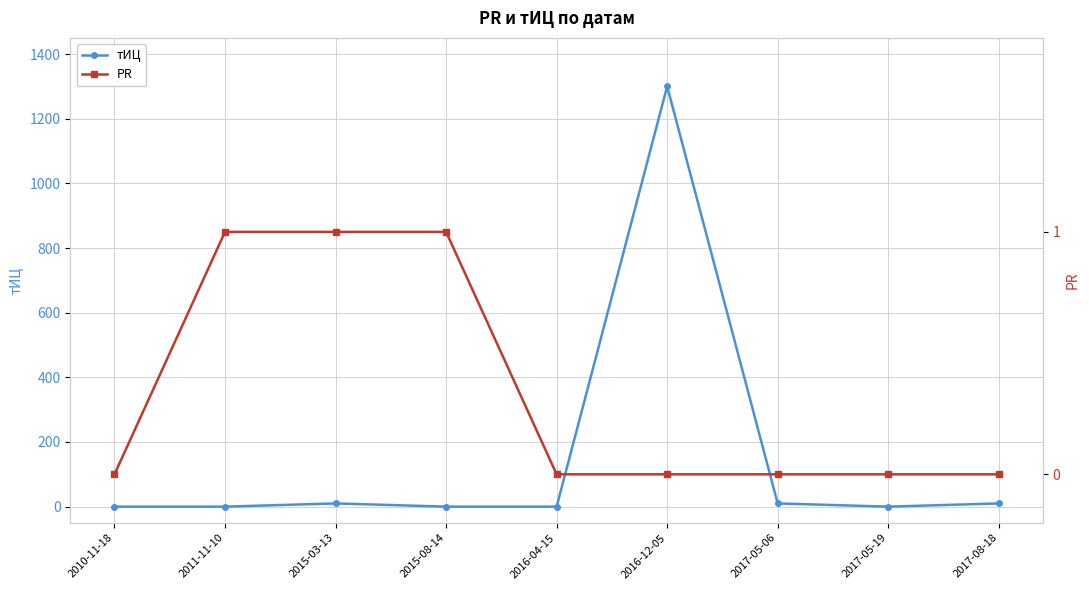

How many interior local valleys does the тИЦ series have?

1